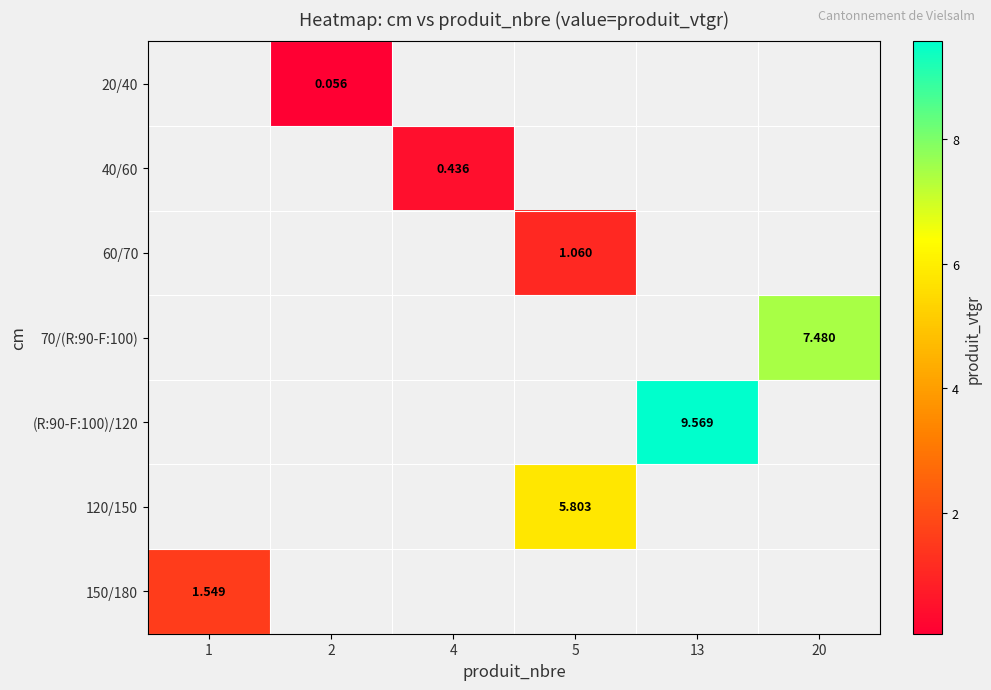

Which category has the highest value across all series?

13